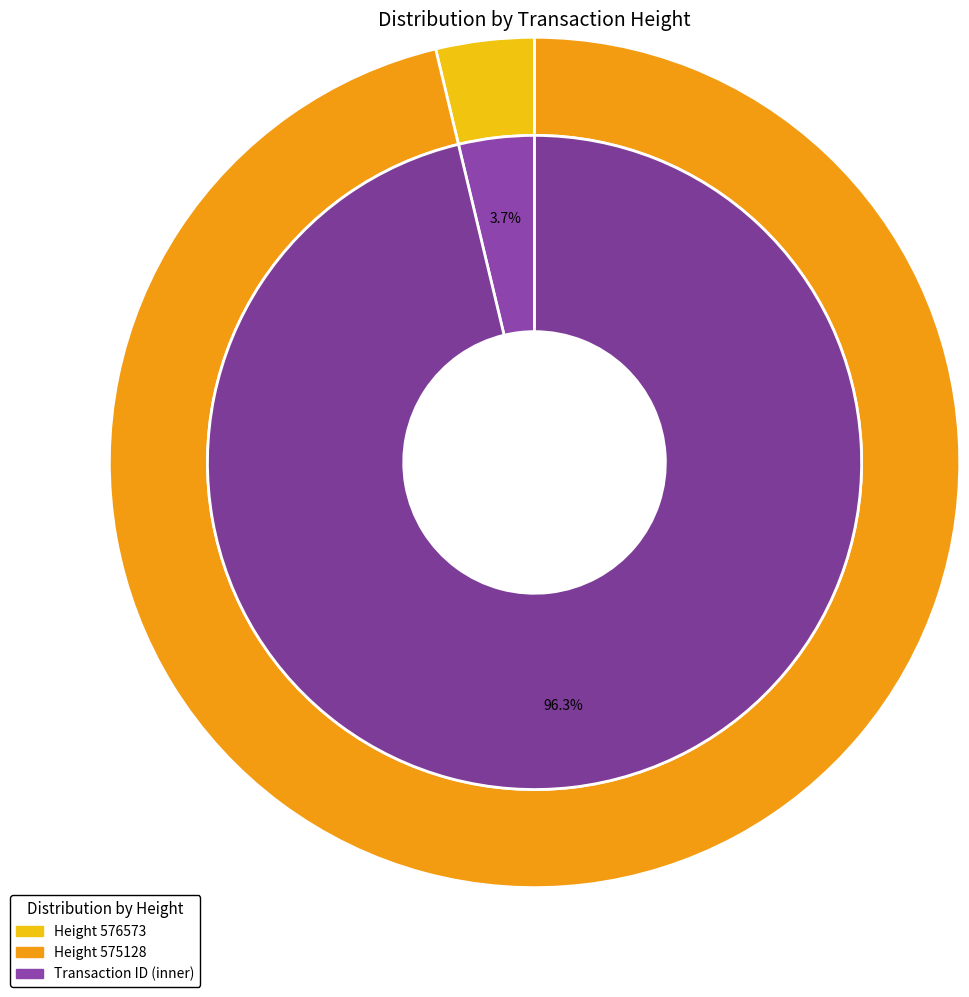

What percentage do 575128 and 576573 together represent?

100.0%